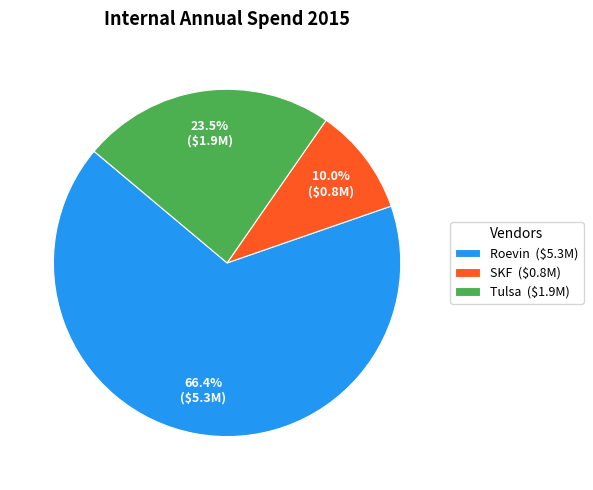

Combined, do SKF and Tulsa account for over 50%?

No